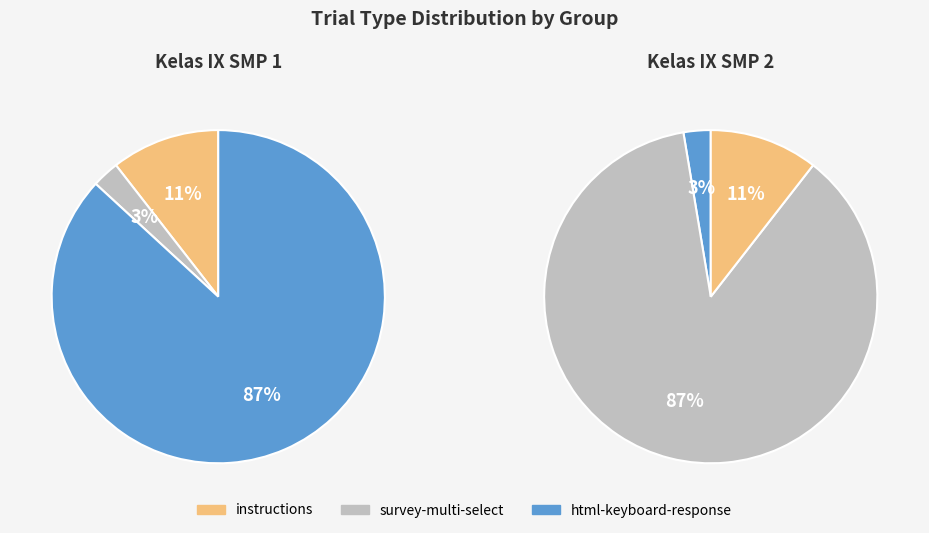

Which has a higher value, instructions or survey-multi-select?

instructions